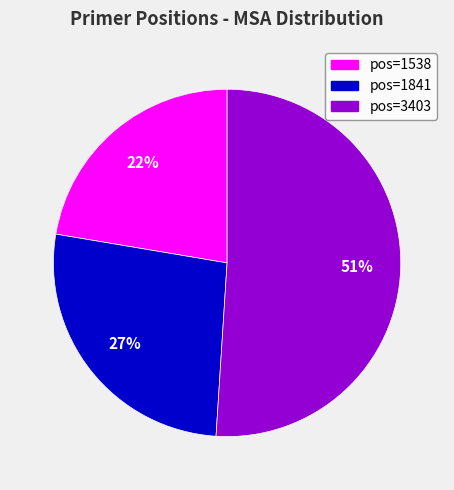

Does any single category account for the majority?

Yes